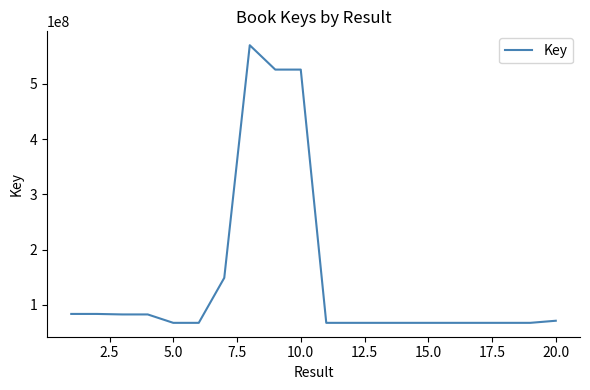

What is the minimum value shown in the chart?

67472288